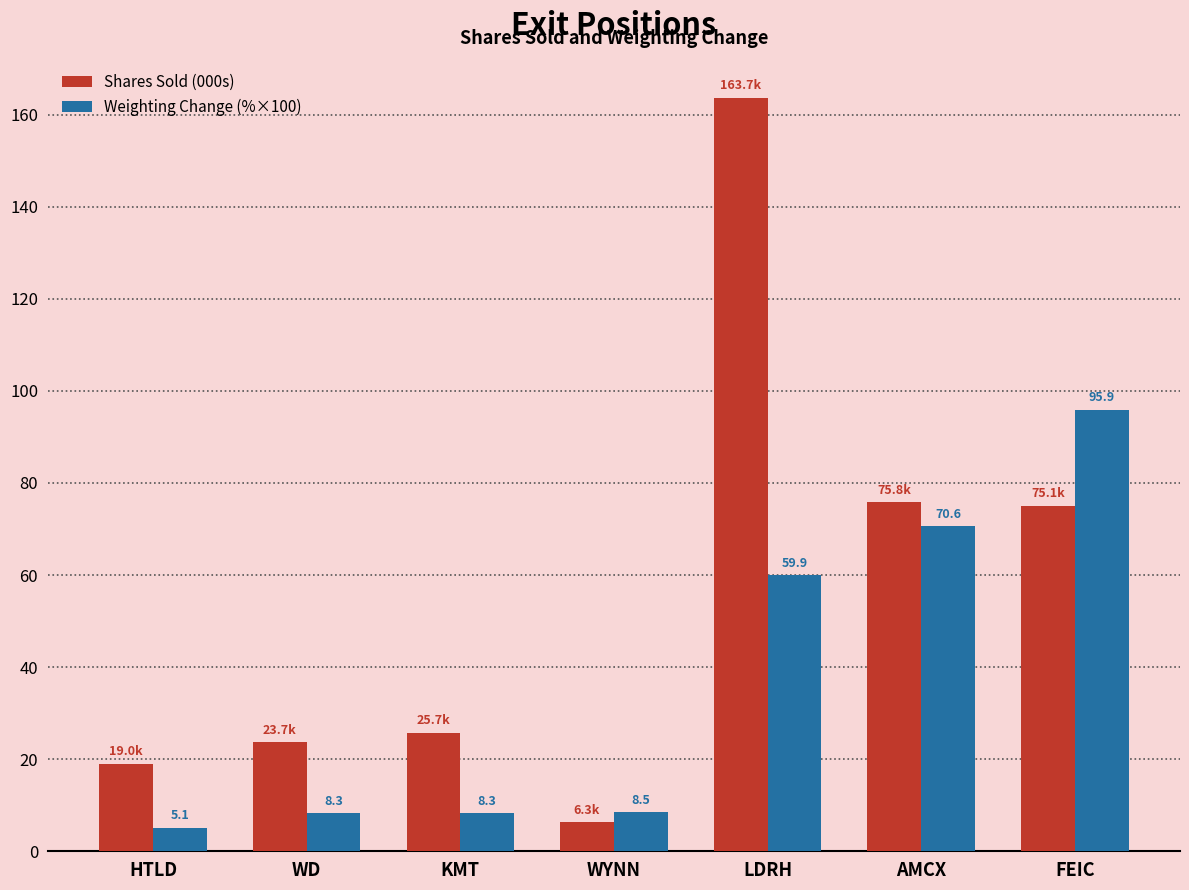

At how many categories does at least one series exceed 45?

3